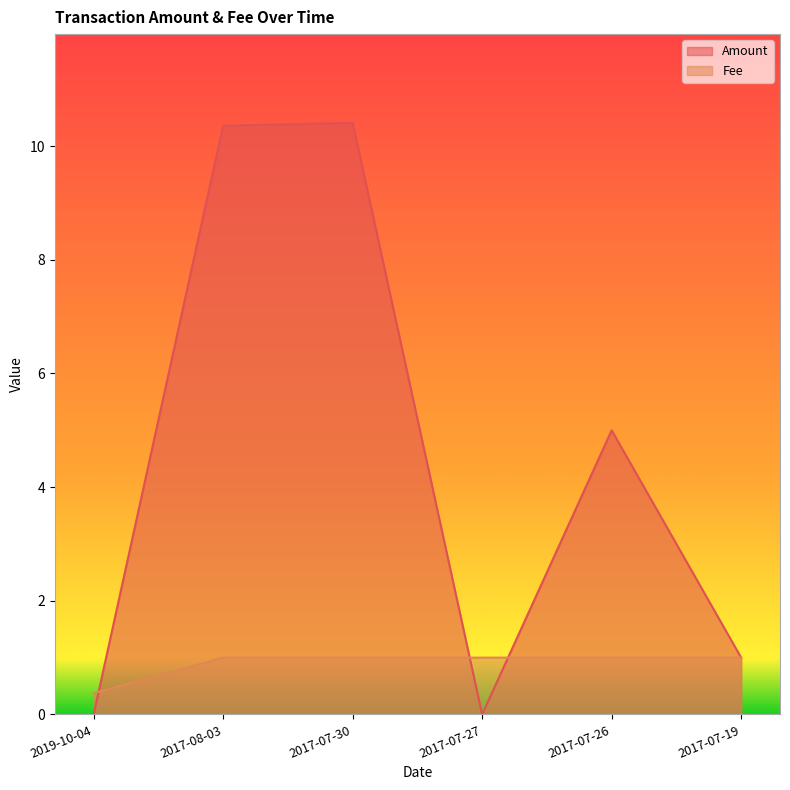

True or false: Amount has a value of 0.0 at 2019-10-04.

True